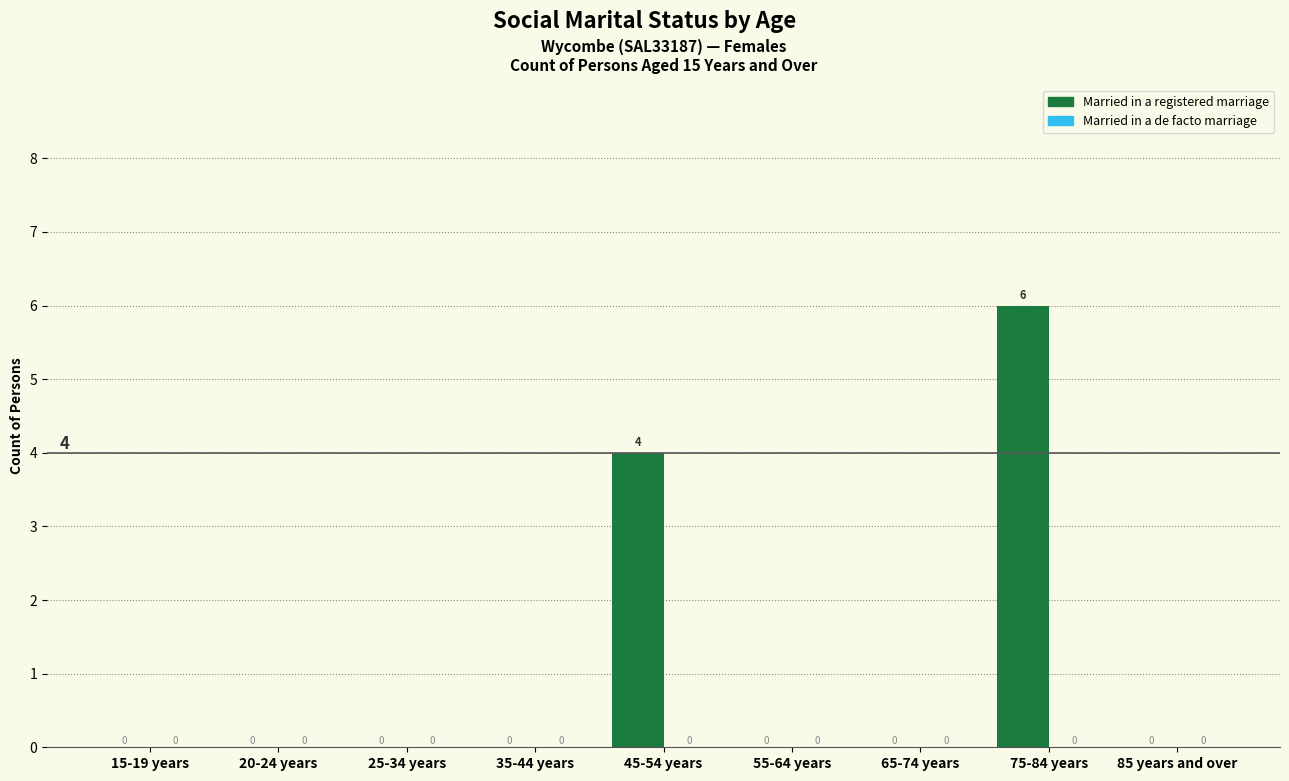

At which category does the chart reach its peak across all series?

75-84 years